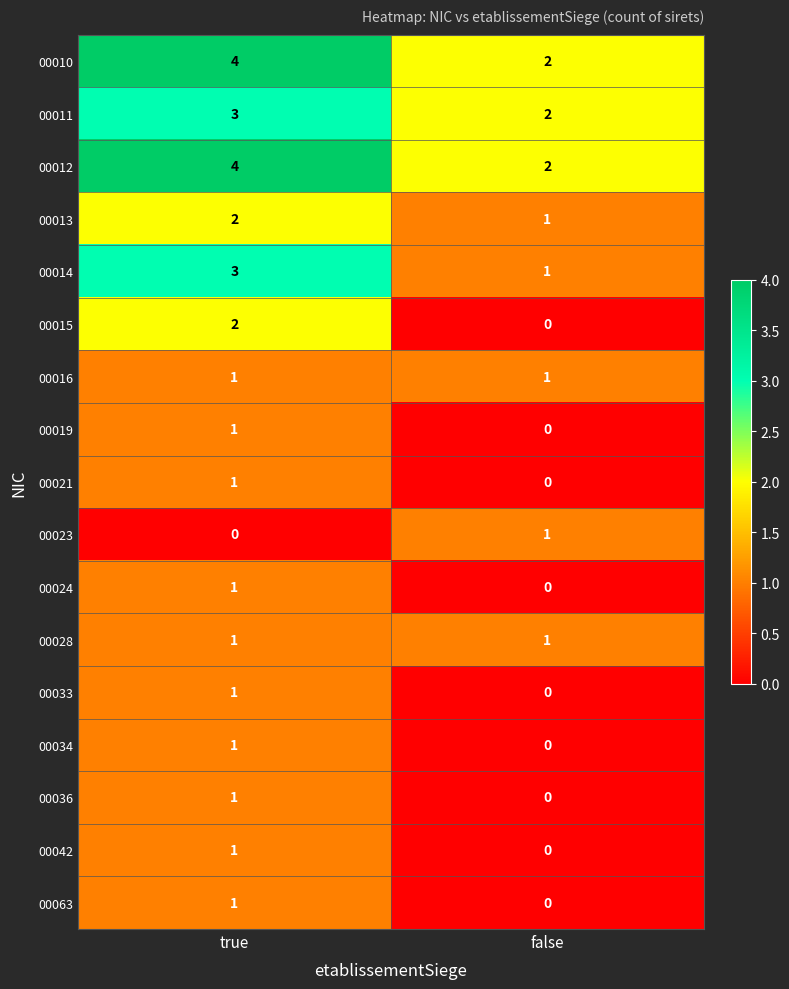

Read the 00010 value at true.

4